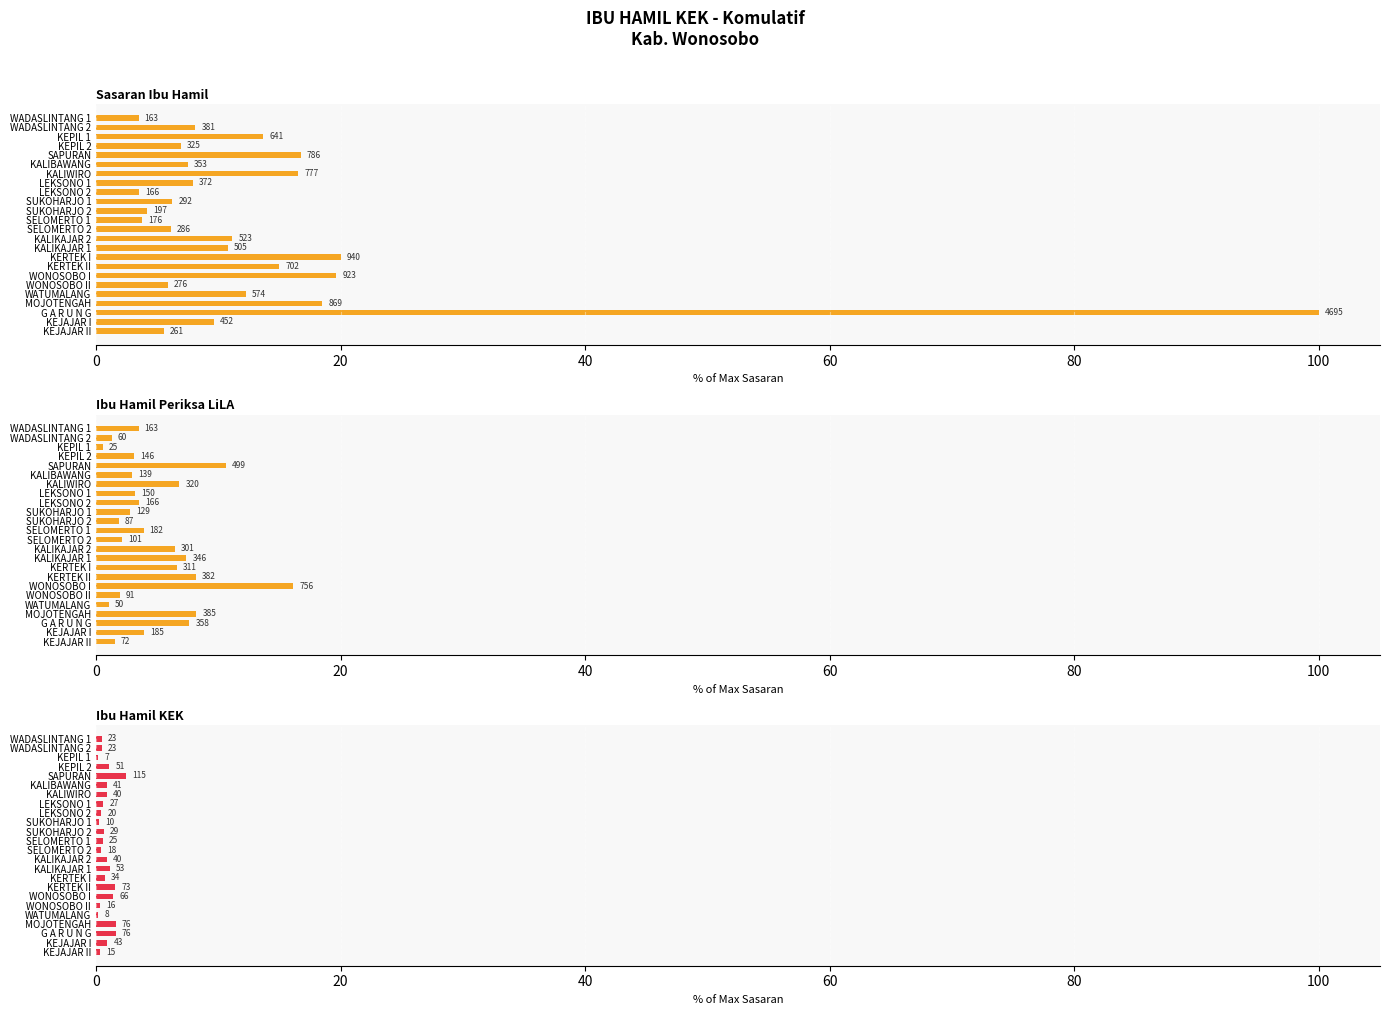

List the series in order of their peak value, highest first.

Sasaran Ibu Hamil, Ibu Hamil Periksa LiLA, Ibu Hamil KEK